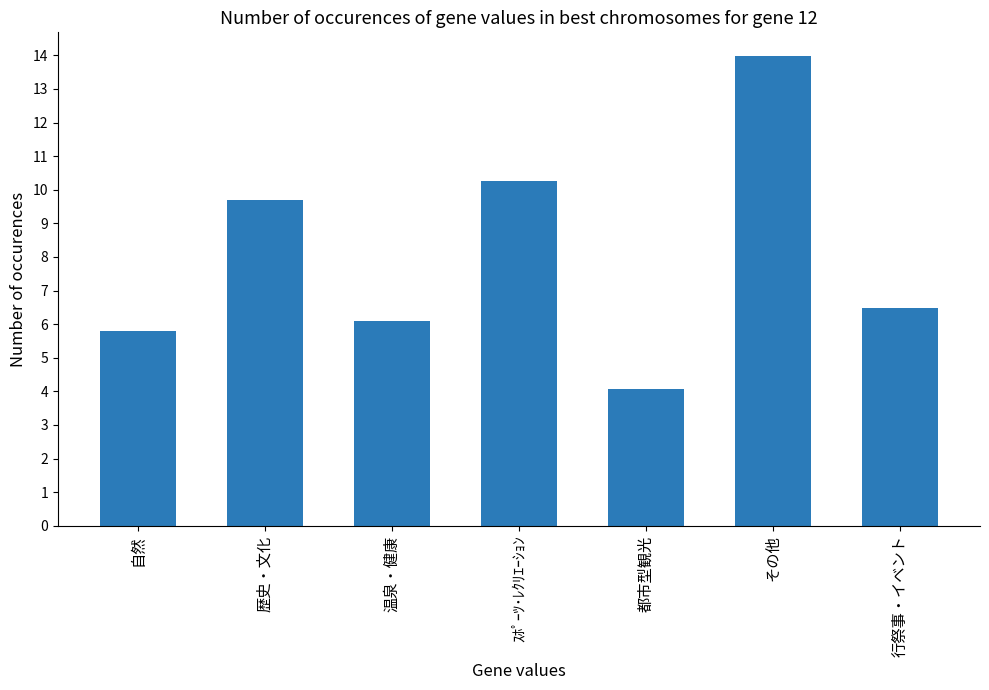

List the labels in order of value, largest first.

その他, ｽﾎﾟｰﾂ･ﾚｸﾘｴｰｼｮﾝ, 歴史・文化, 行祭事・イベント, 温泉・健康, 自然, 都市型観光